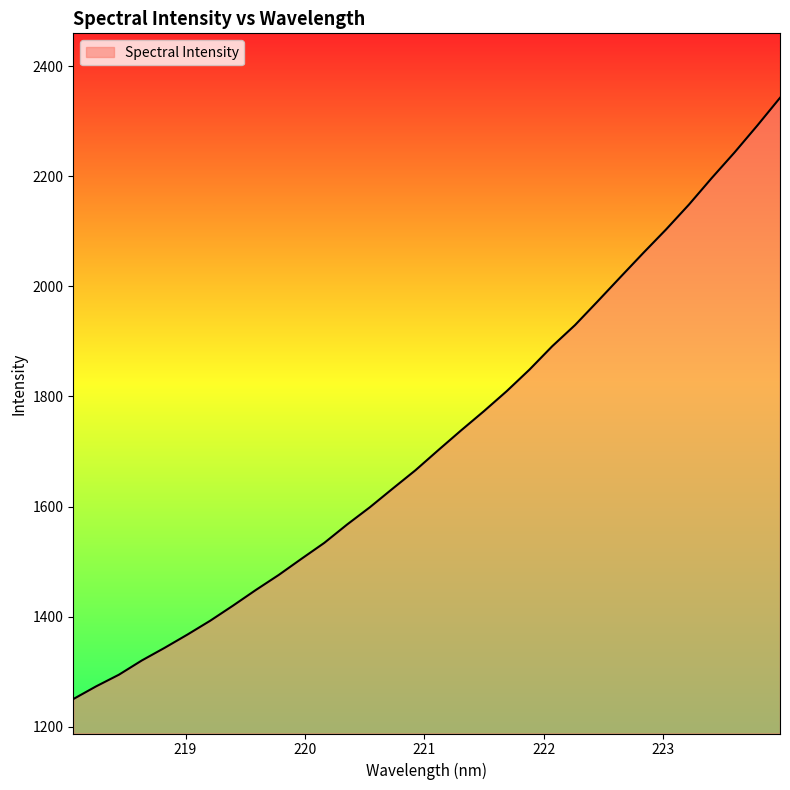

What is the difference between the maximum and minimum values?

1092.0